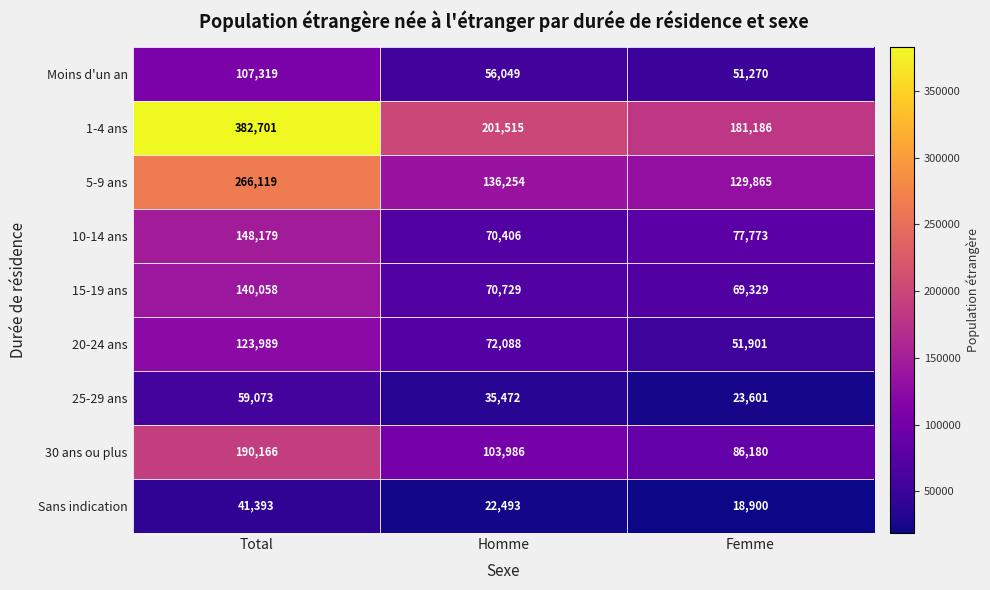

Count the number of categories in the chart.

3